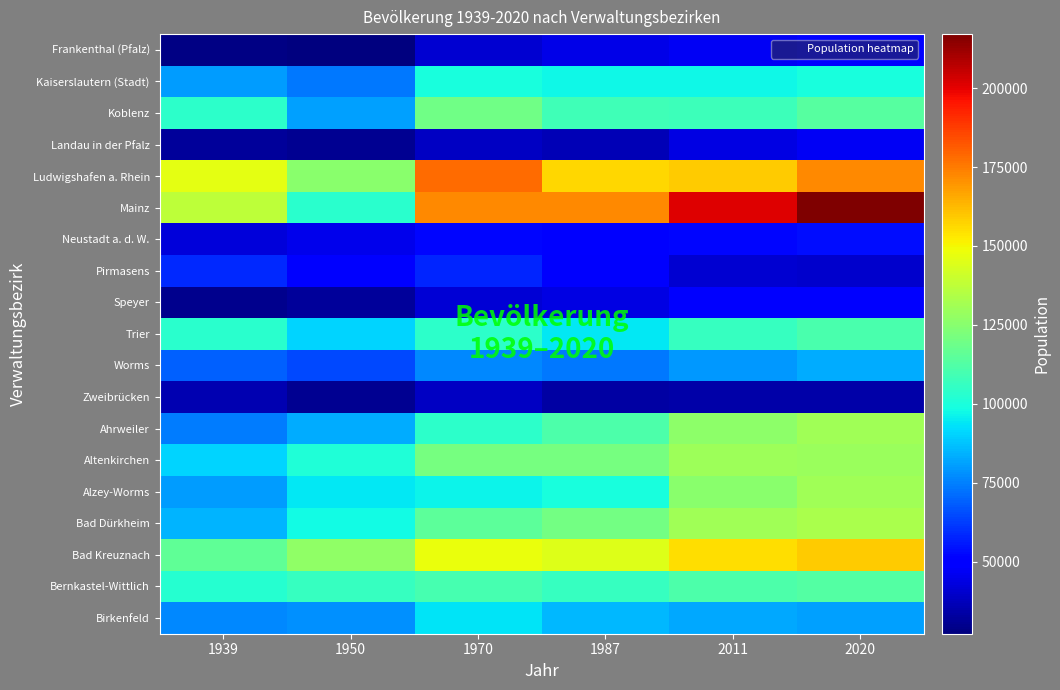

Which series changed the most between 1950 and 2011?

Mainz